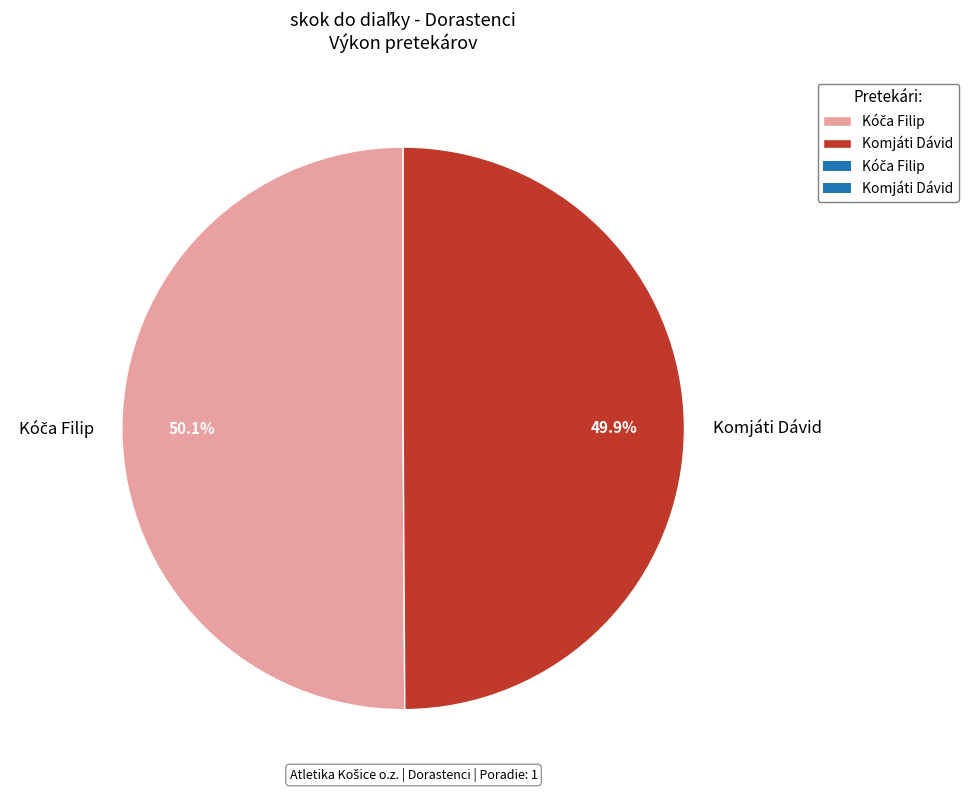

How much of the chart is everything except Komjáti Dávid?

50.1%